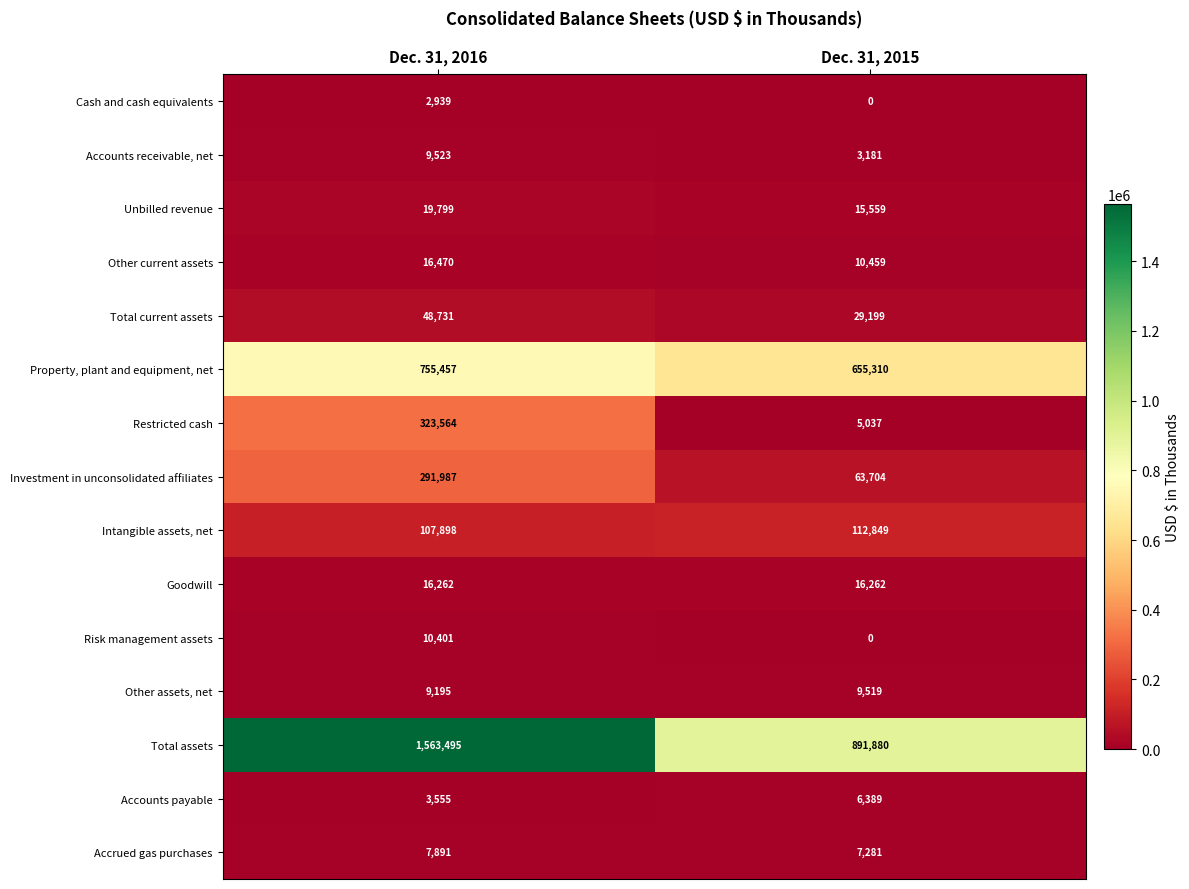

What is the difference between the maximum and minimum values in the Investment in unconsolidated affiliates series?

228283